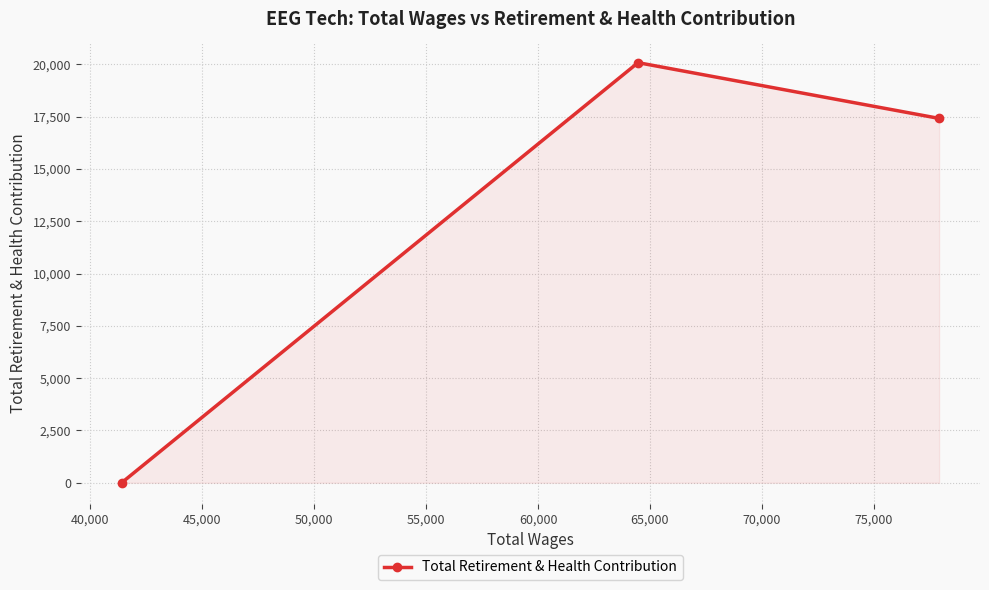

Reading left to right, what are all the values shown in this chart?

0	20087	17421